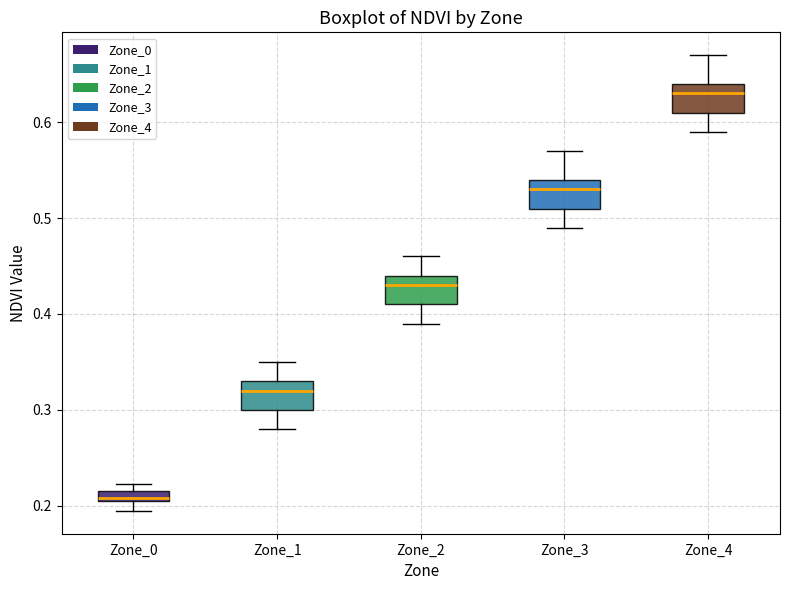

Which box's median line is the highest?

Zone_4